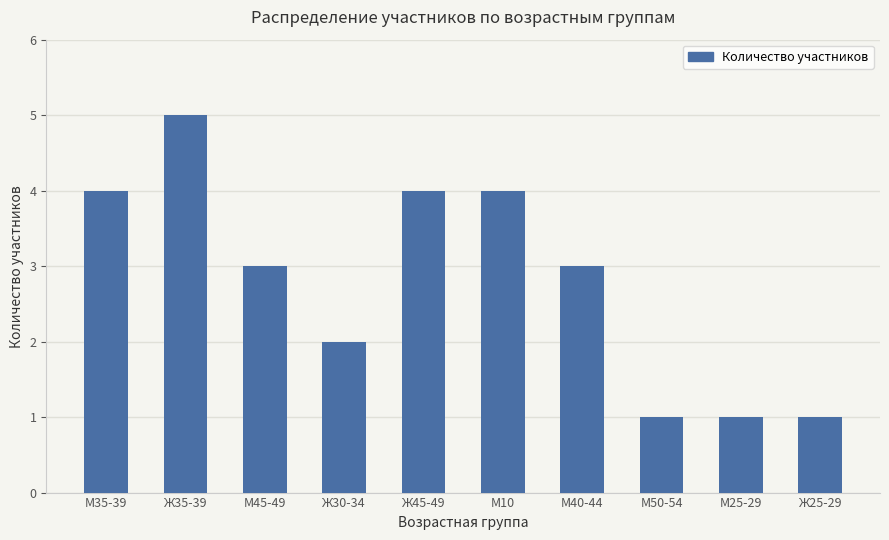

True or false: the data shows 7 at Ж35-39.

False